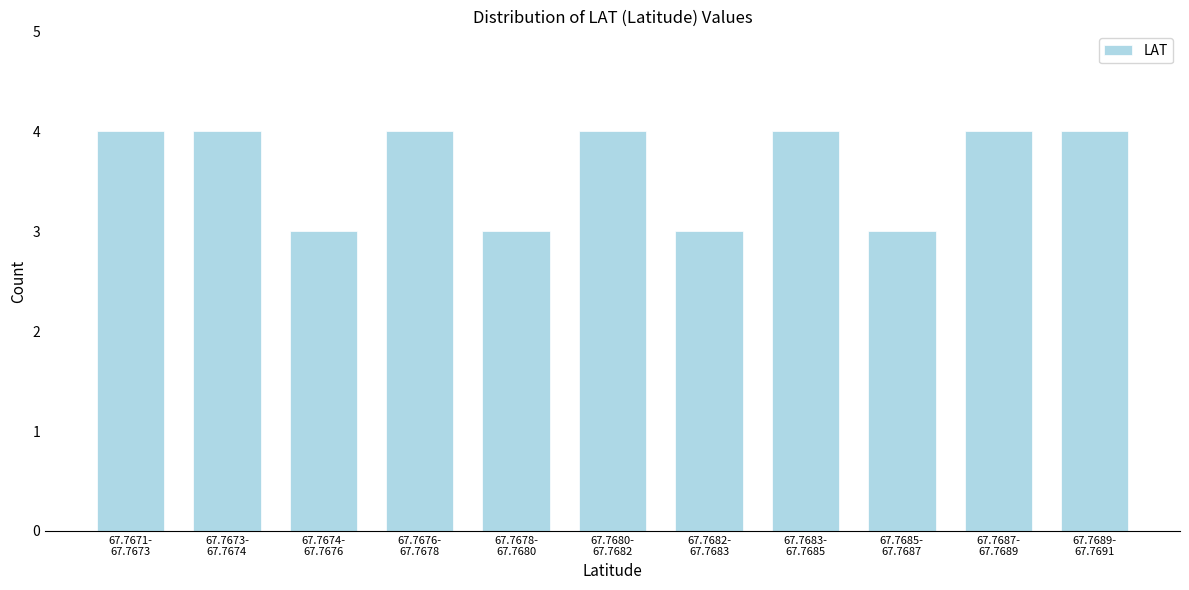

Reading left to right, what are all the values shown in this chart?

4	4	3	4	3	4	3	4	3	4	4